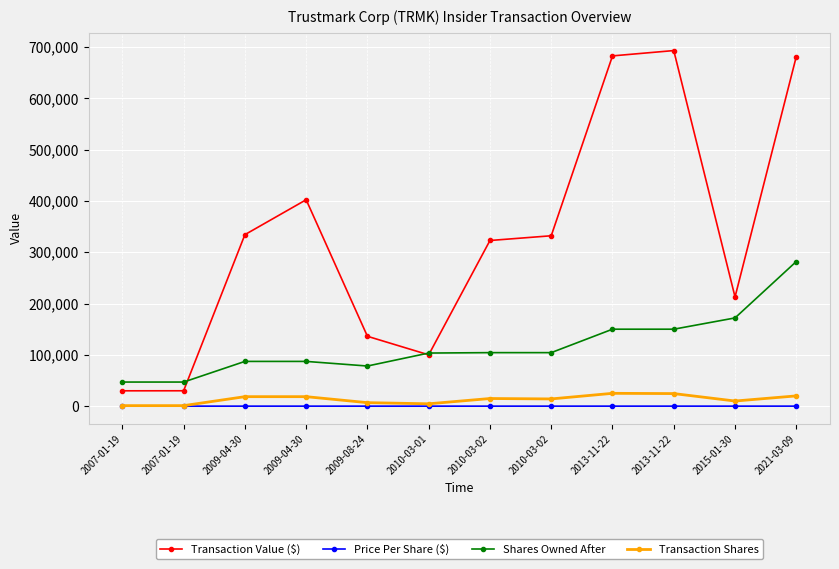

At how many categories does at least one series exceed 529066?

3